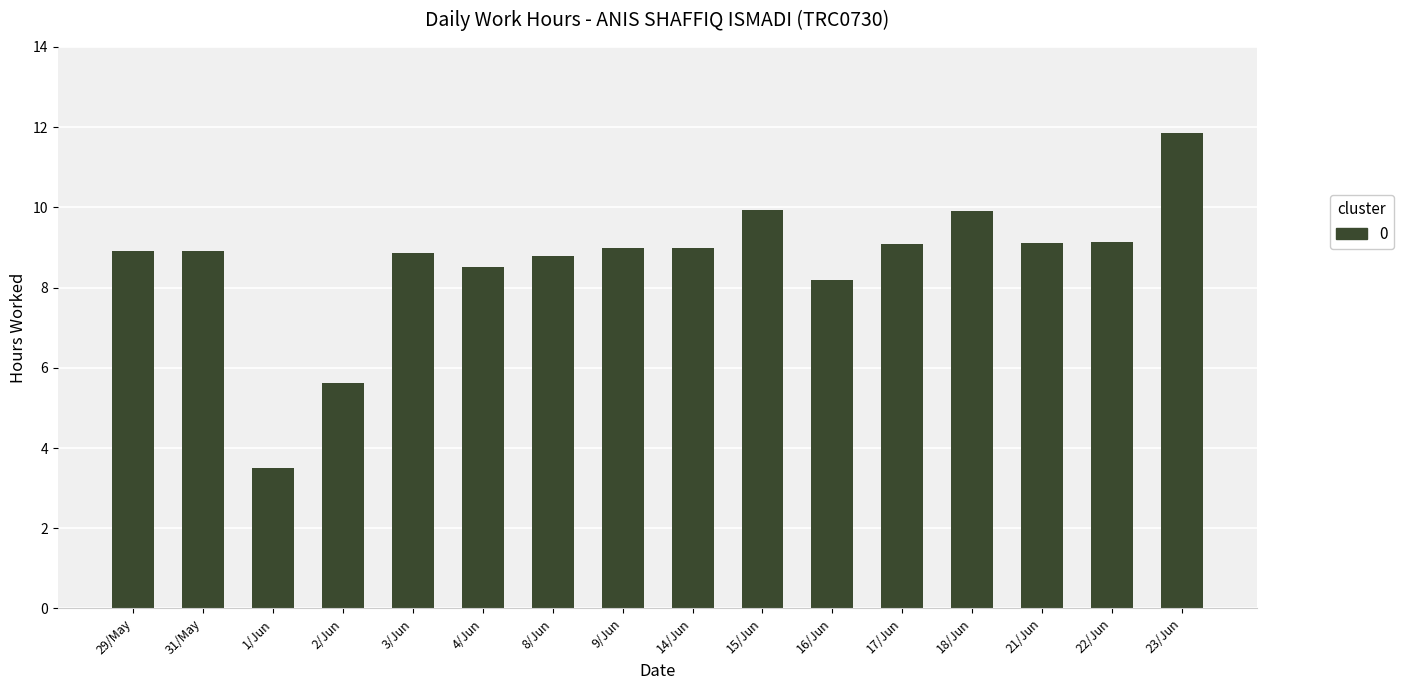

What is the smallest value displayed?

3.5